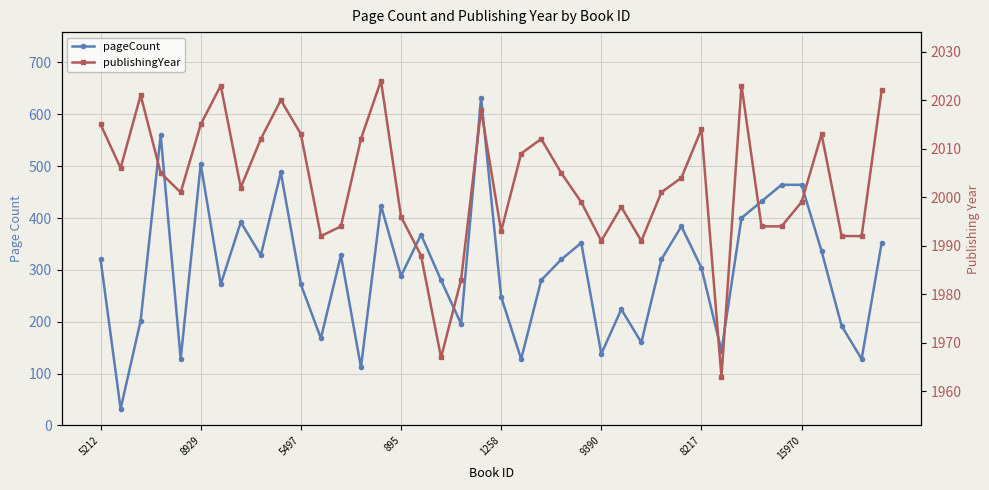

How many interior local valleys does the publishingYear series have?

9